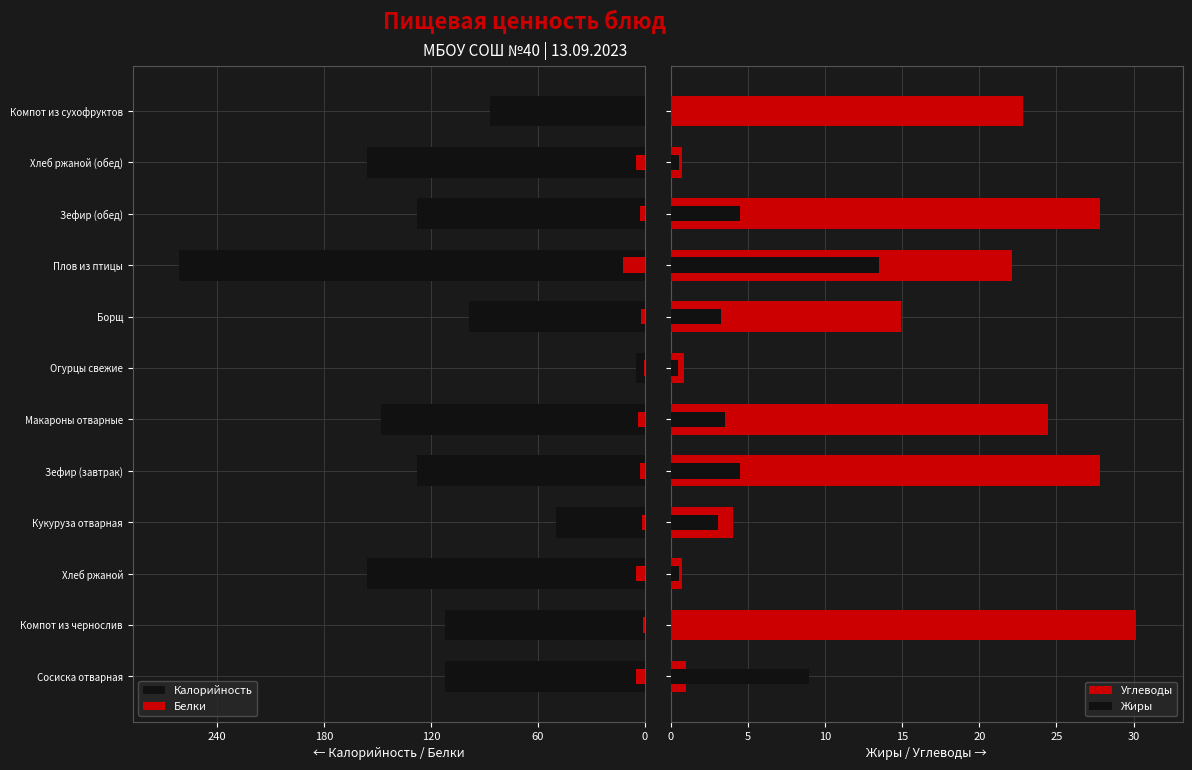

What is the difference between the highest and lowest values at Огурцы свежие?

5.8